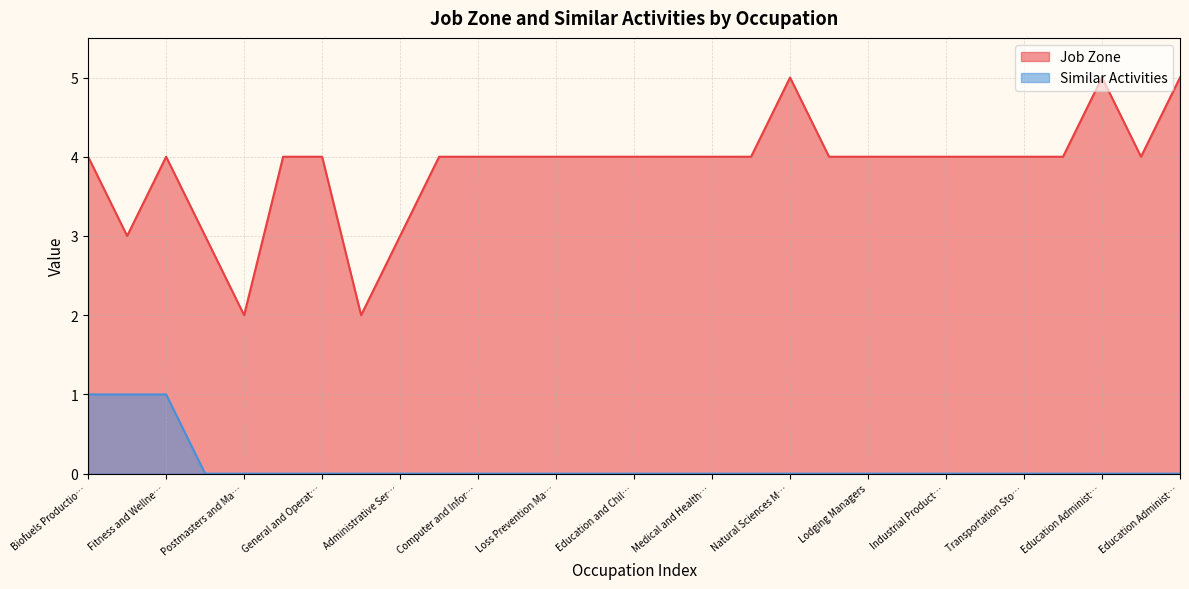

What is the difference between the maximum and second lowest values in the Job Zone series?

3